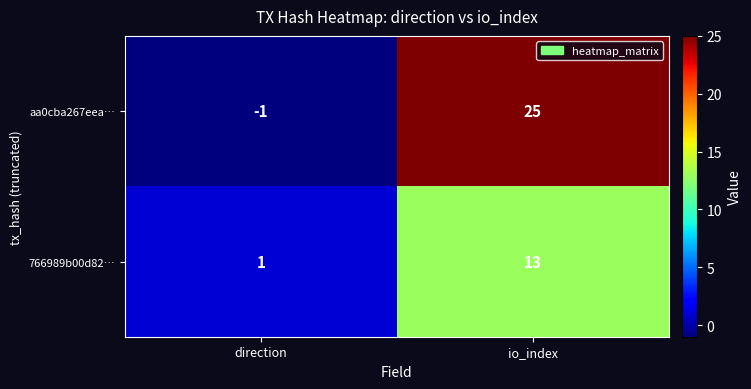

At which label is 766989b00d82… closest to 7?

direction